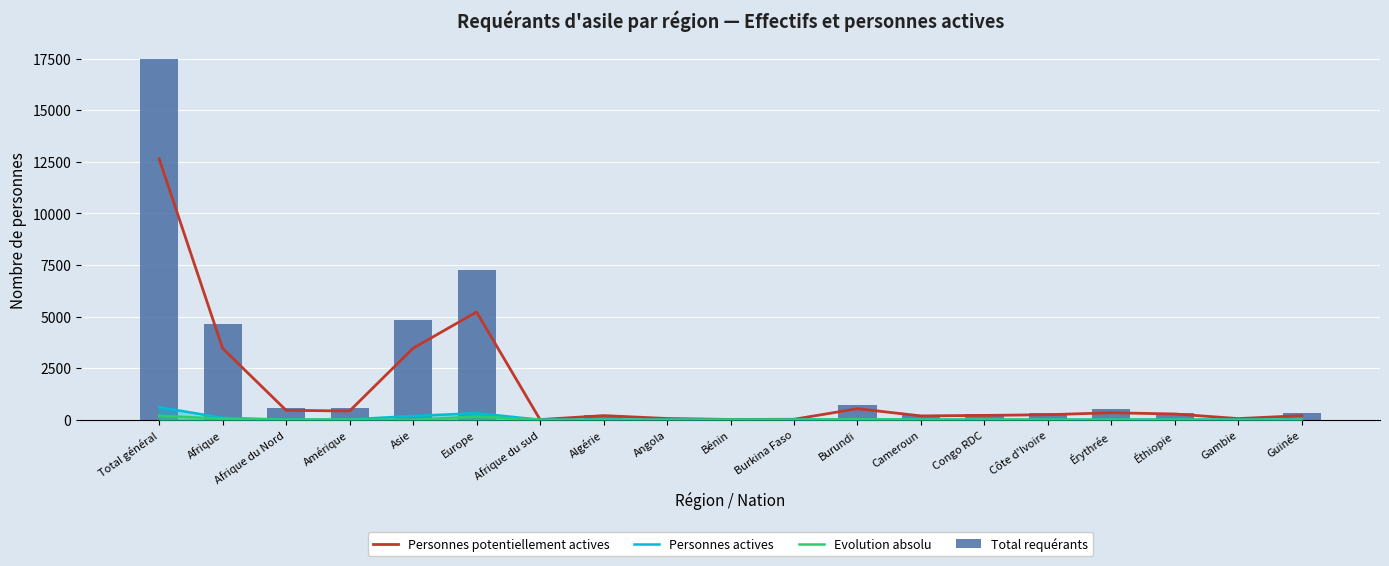

Which series changed the most between Burundi and Cameroun?

Total requérants